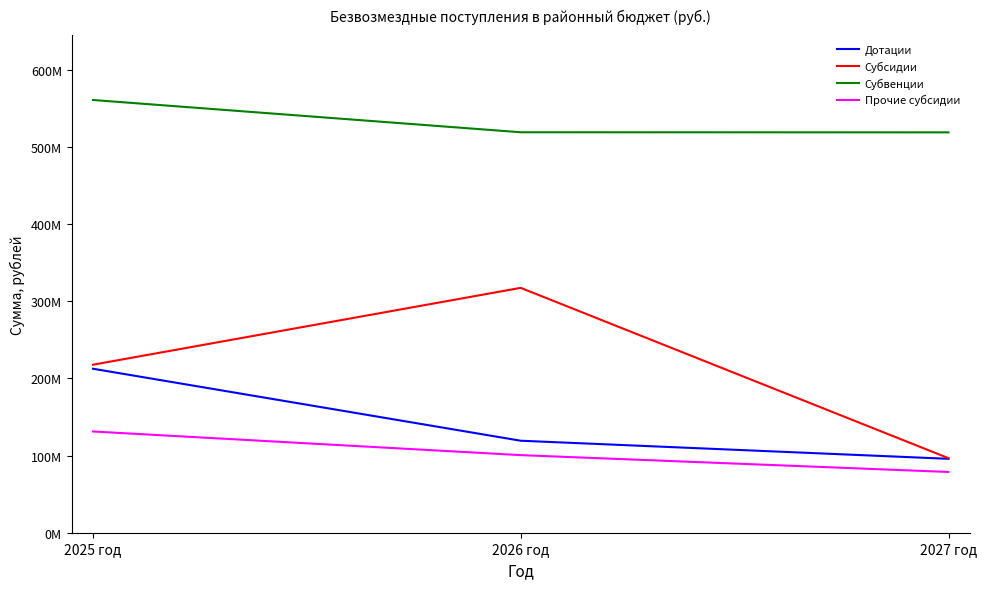

Reading left to right, extract all data points from this chart.

Дотации: 212540163.0	119226312.0	95792996.0
Субсидии: 217761675.0	317371388.3	96634665.2
Субвенции: 560849088.6	519041551.3	518915605.9
Прочие субсидии: 131214848.5	100566999.0	78746097.3